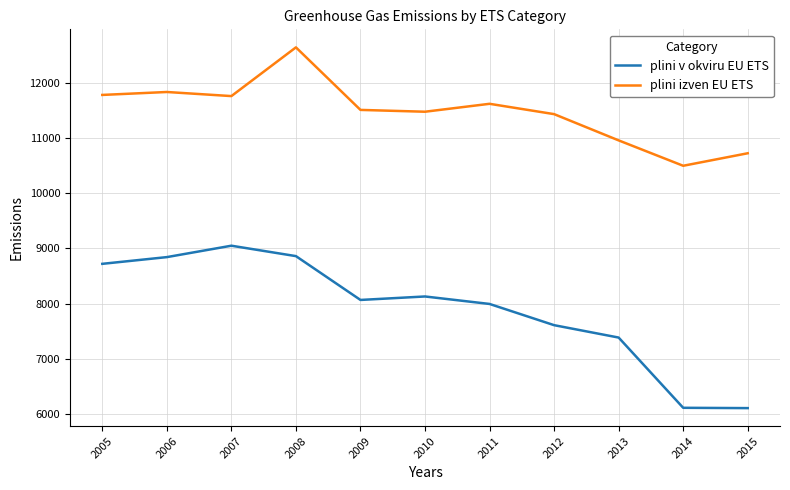

Rank the series at 2005 from highest to lowest value.

plini izven EU ETS, plini v okviru EU ETS